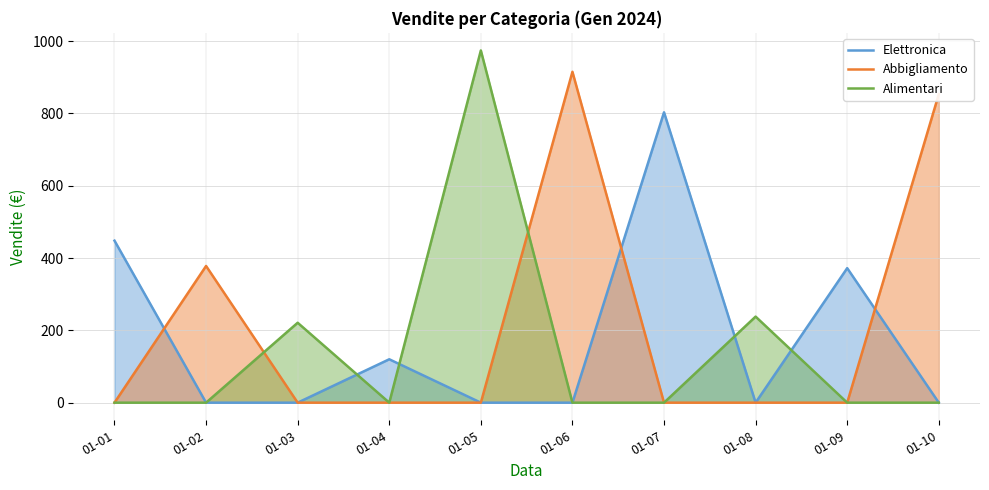

At which category does Elettronica reach its first local peak?

01-04